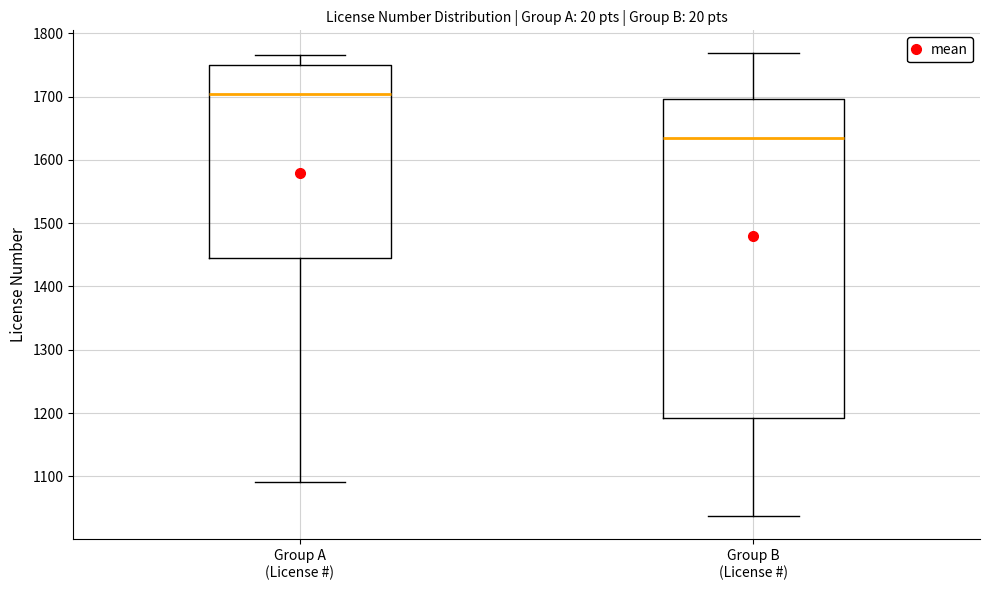

Reading left to right, transcribe this box plot: for each box, give where its median line is, the range the box spans, and where its two whiskers end, as read against the y-axis. The values are not printed on the chart, so give them approximately, as read against the axis.

Group A (License #): median 1700, box 1440 to 1750, whiskers 1090 to 1770
Group B (License #): median 1630, box 1190 to 1700, whiskers 1040 to 1770